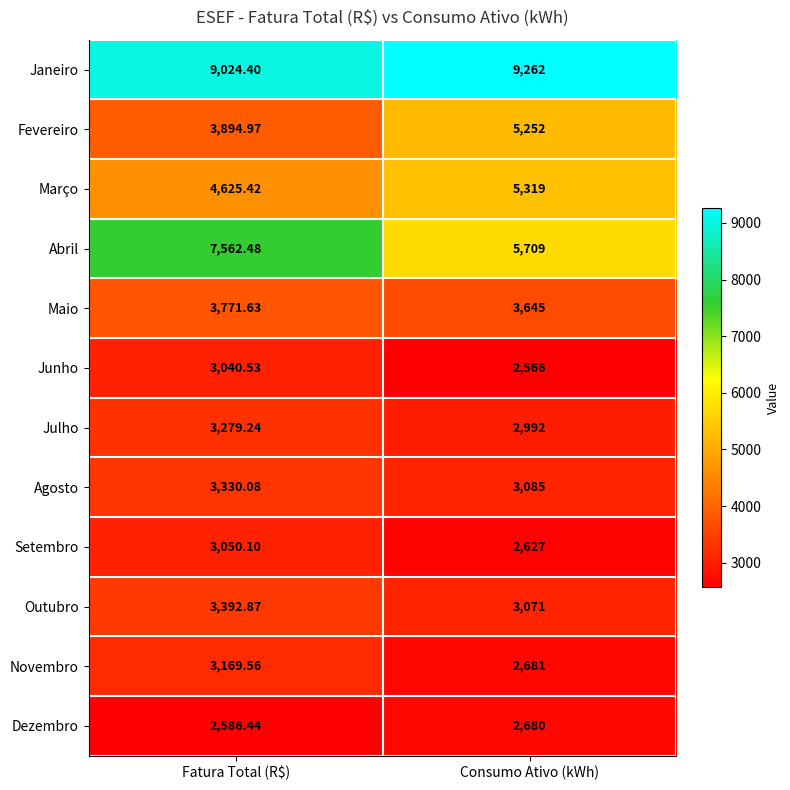

What is the smallest value displayed?

2566.0